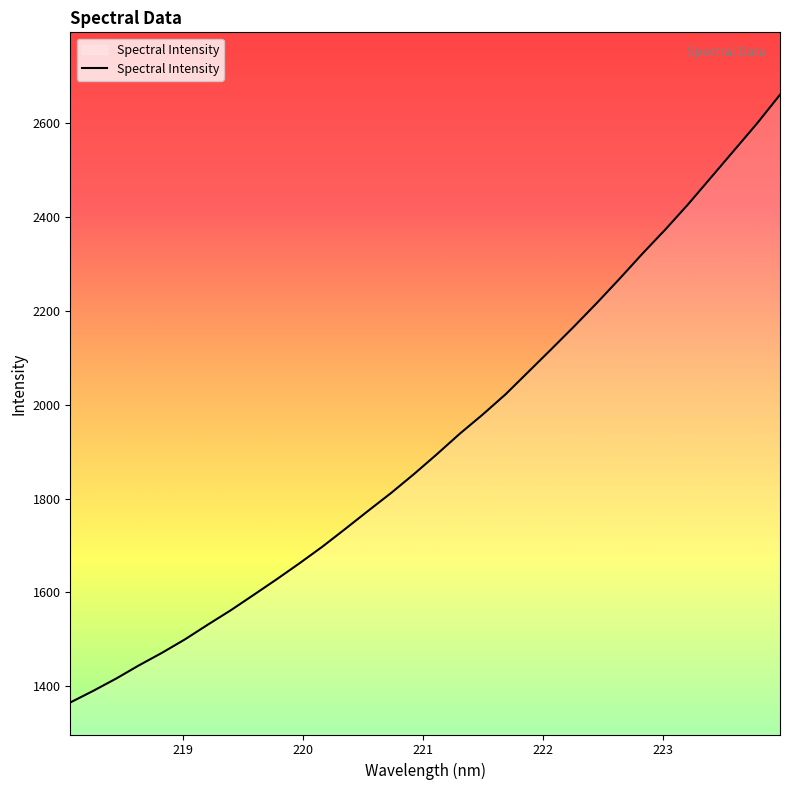

What is the difference between the maximum and minimum values?

1295.8